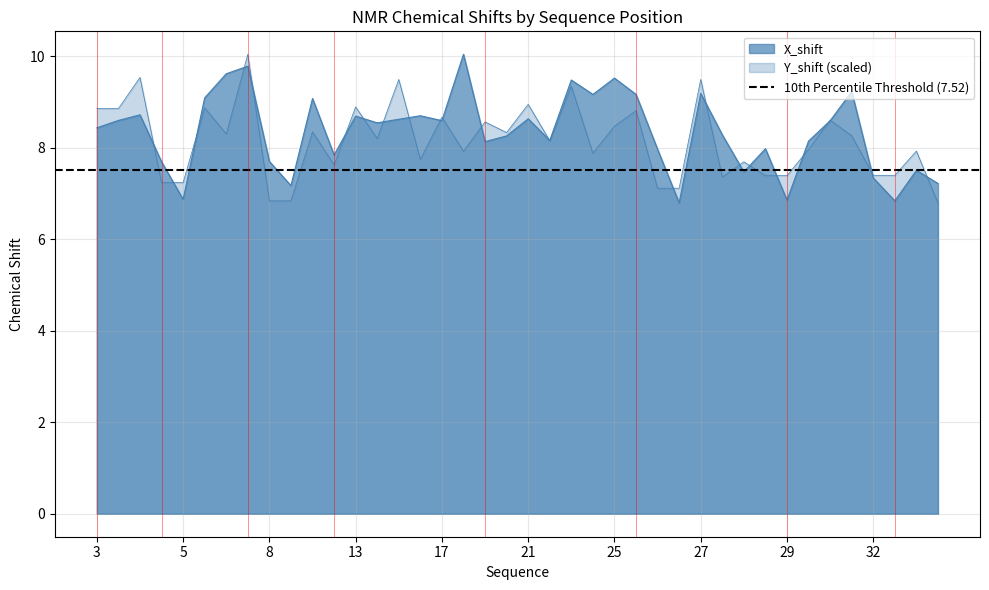

Where does the X_shift series first go above 8?

3